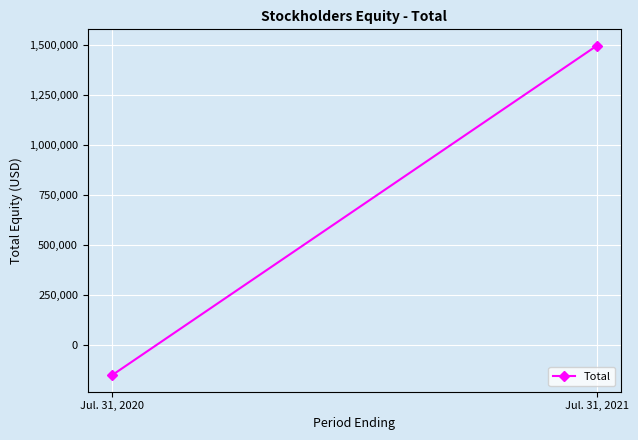

The chart shows a value of 2656092 at Jul. 31, 2021. True or false?

False